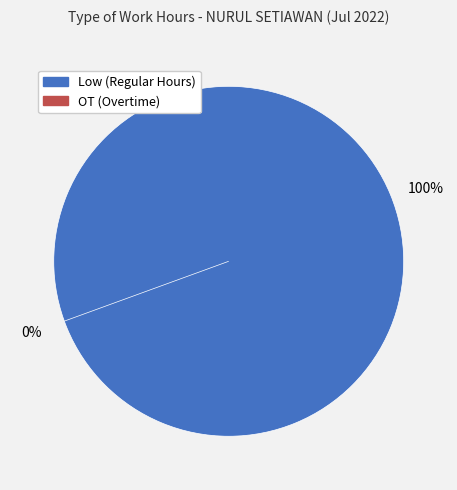

Which series changed the most between 5 and 21?

Low (Regular Hours)